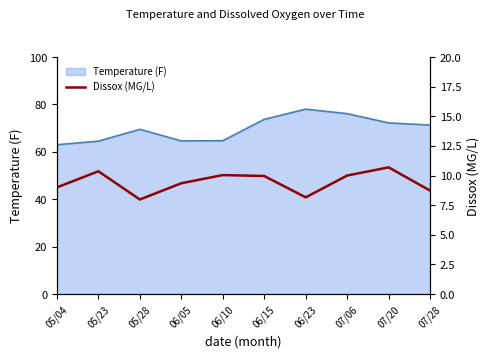

What is the label of the 6th point from the right?

06/10